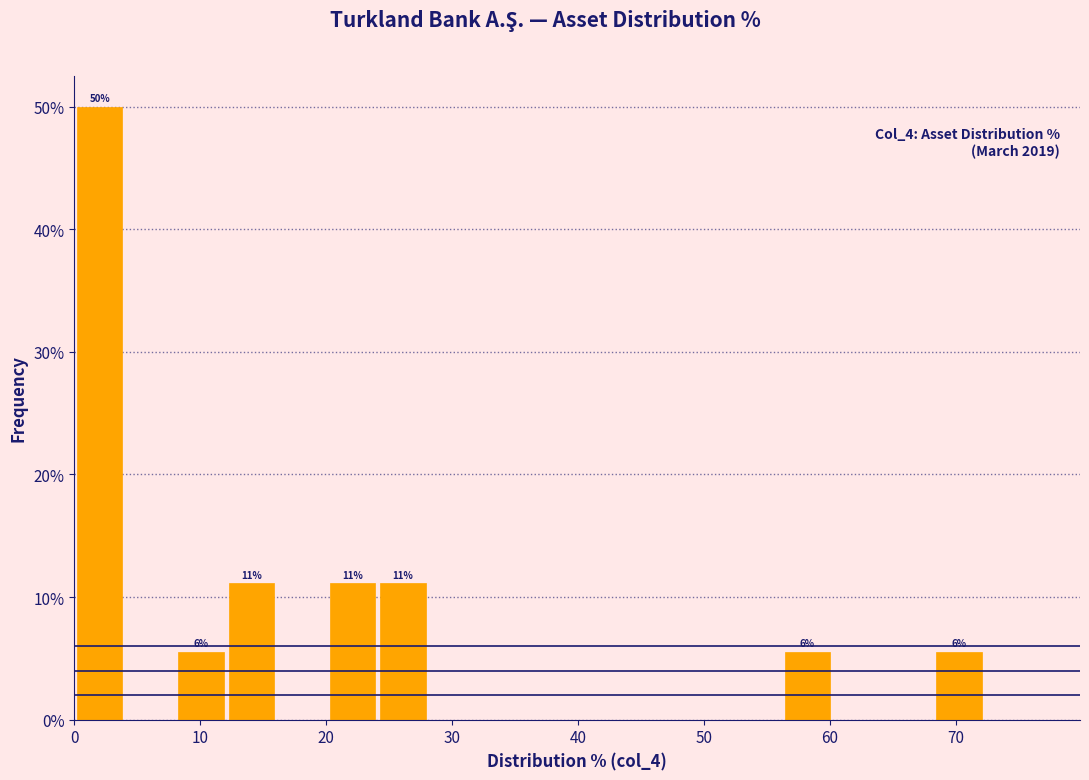

Which range on the x-axis has the tallest bar?

0 to 4